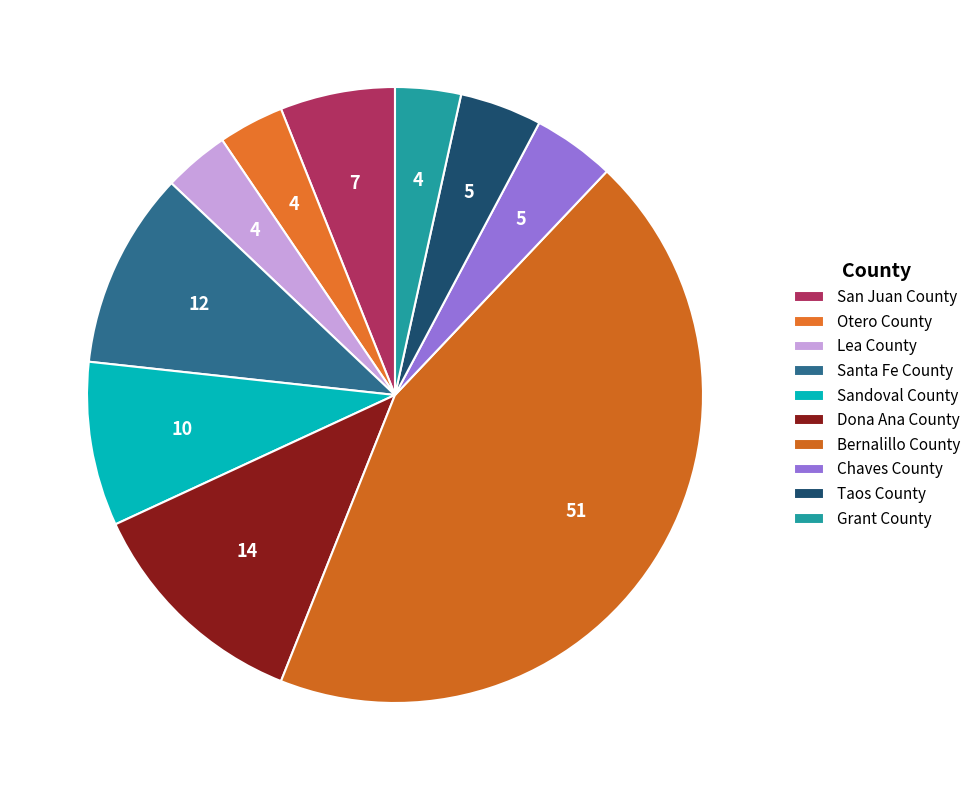

Count the number of slices in the pie.

10